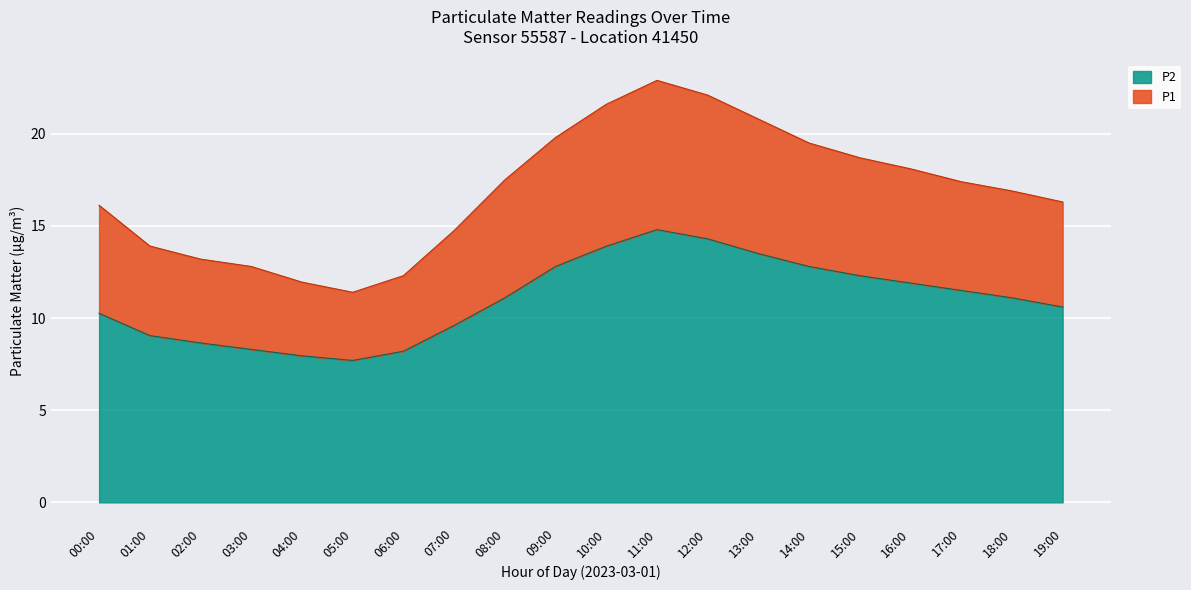

How many categories are shown in the chart?

20